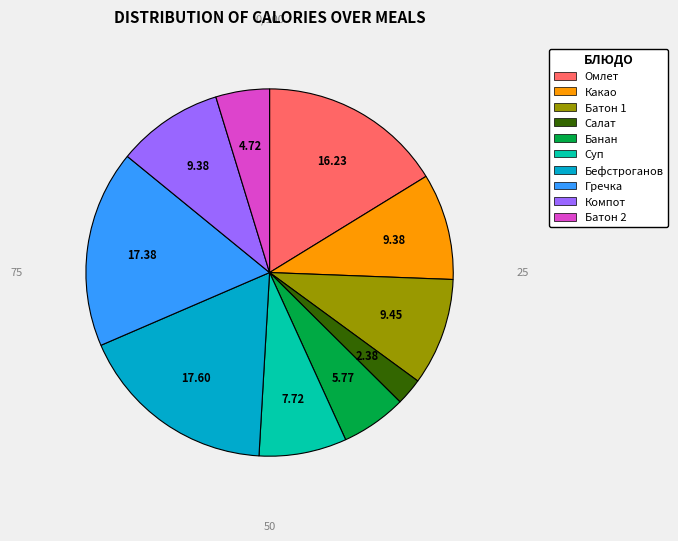

Is there a majority slice in this chart?

No